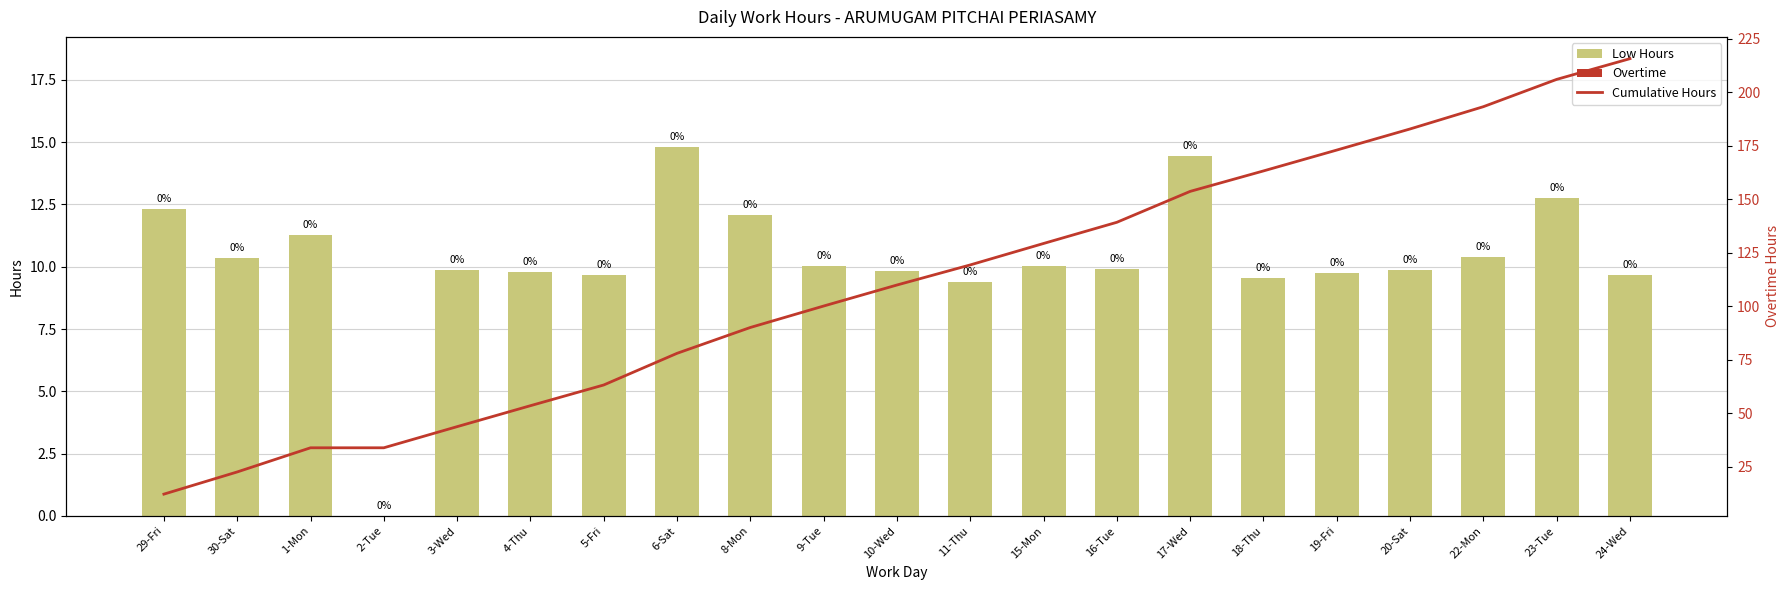

What is the sum of the Low Hours values at 8-Mon and 11-Thu?

21.5